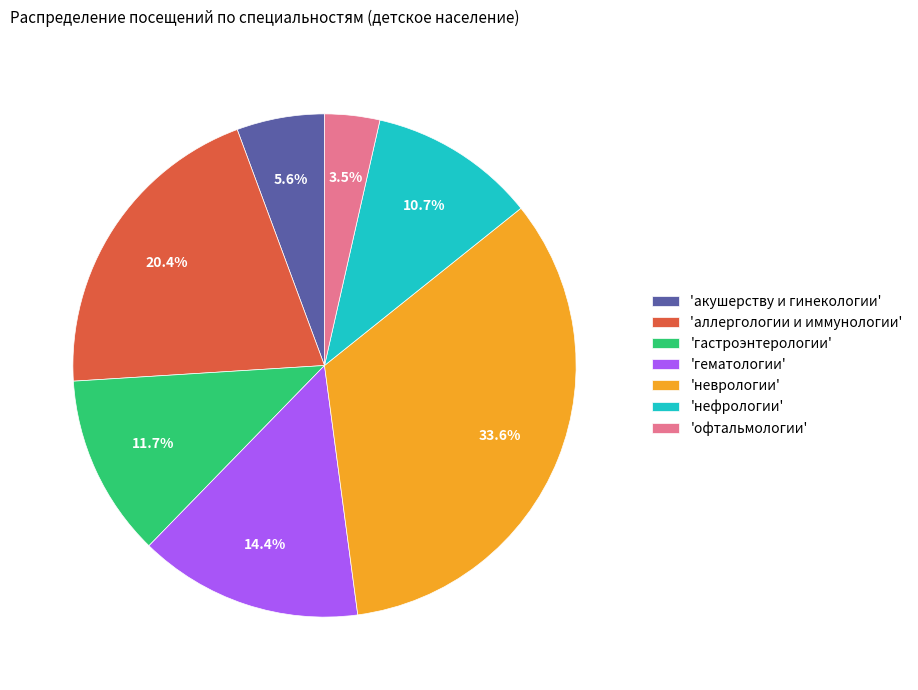

Is there a majority slice in this chart?

No